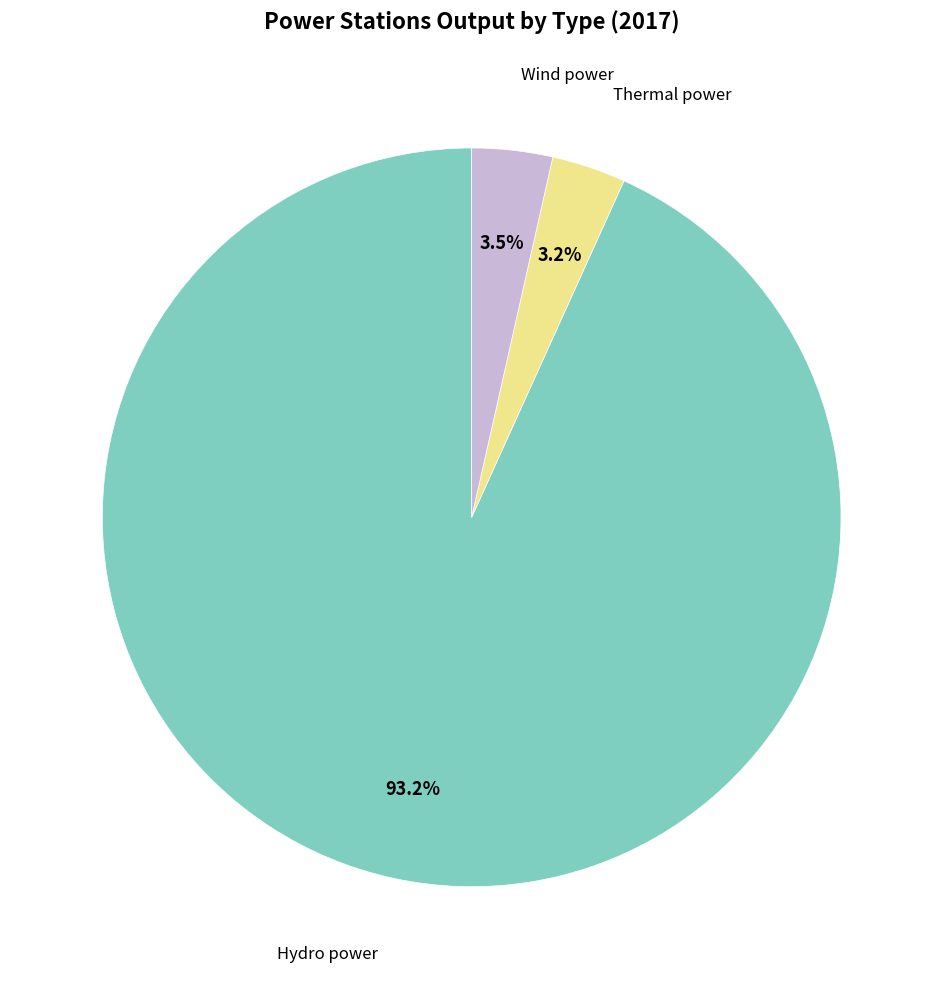

Does any single category account for the majority?

Yes